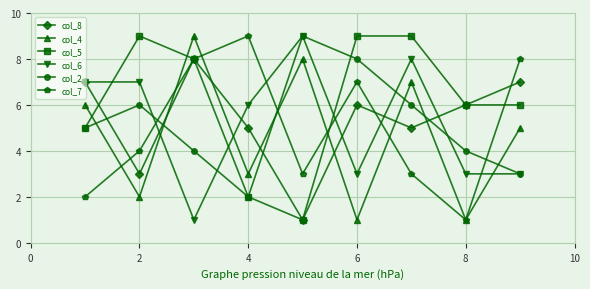

Which series has the largest total across all categories?

col_5